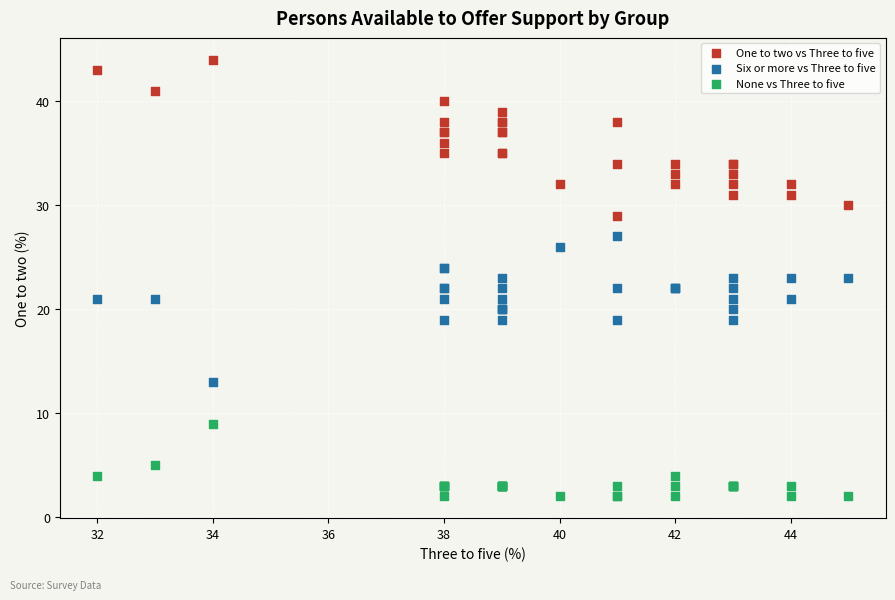

Which series reaches the maximum Y coordinate?

One to two vs Three to five